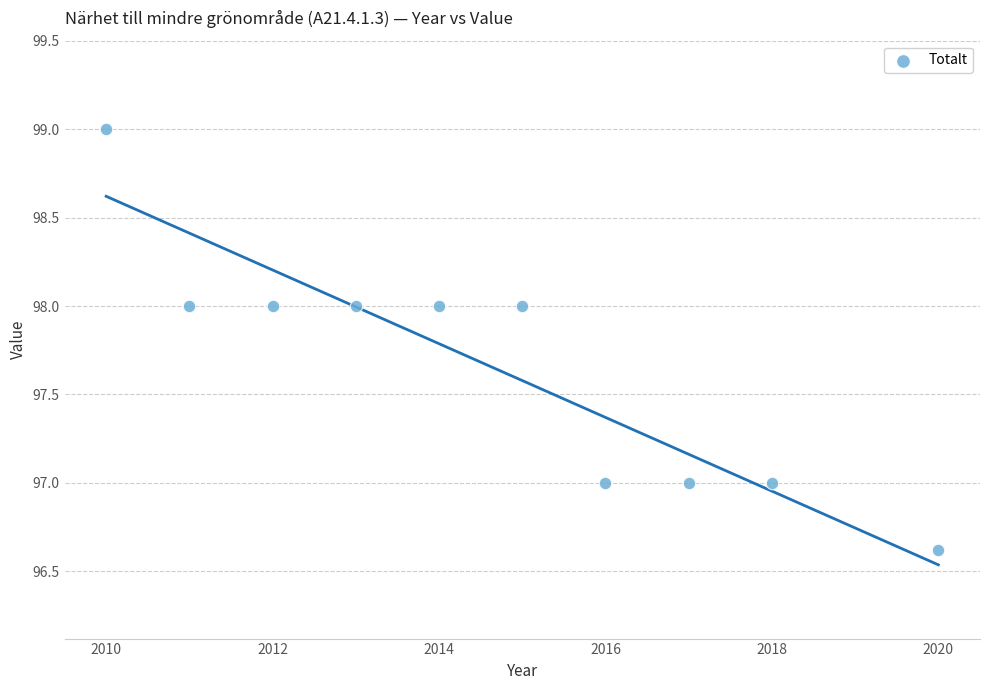

What is the range of X values (max minus min)?

10.0